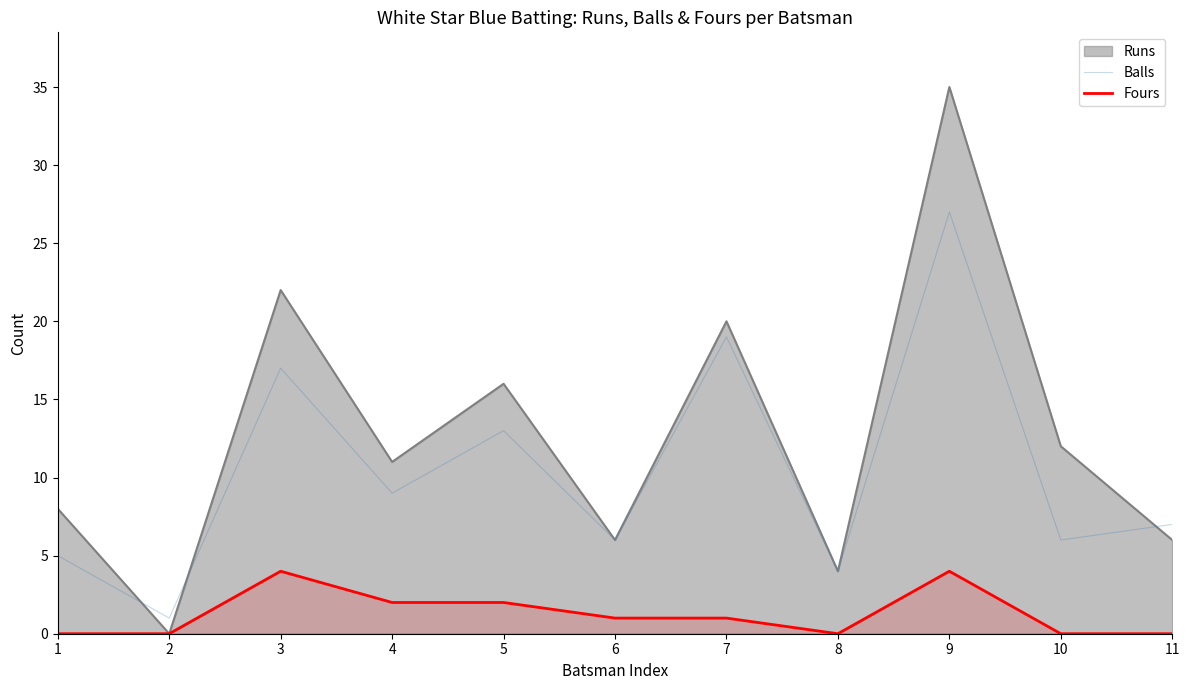

At which category does Balls reach its first local peak?

3